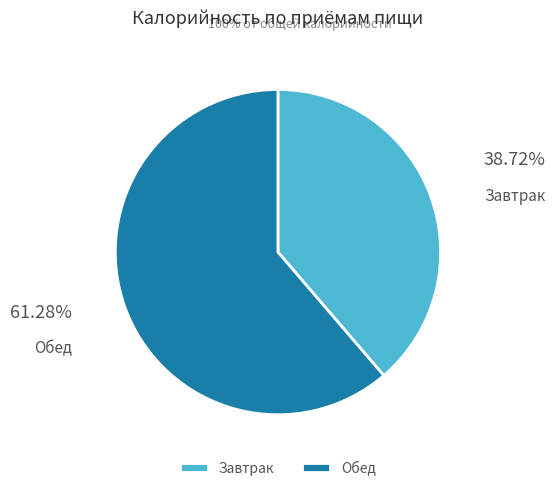

The Завтрак slice represents 29% of the pie. True or false?

False